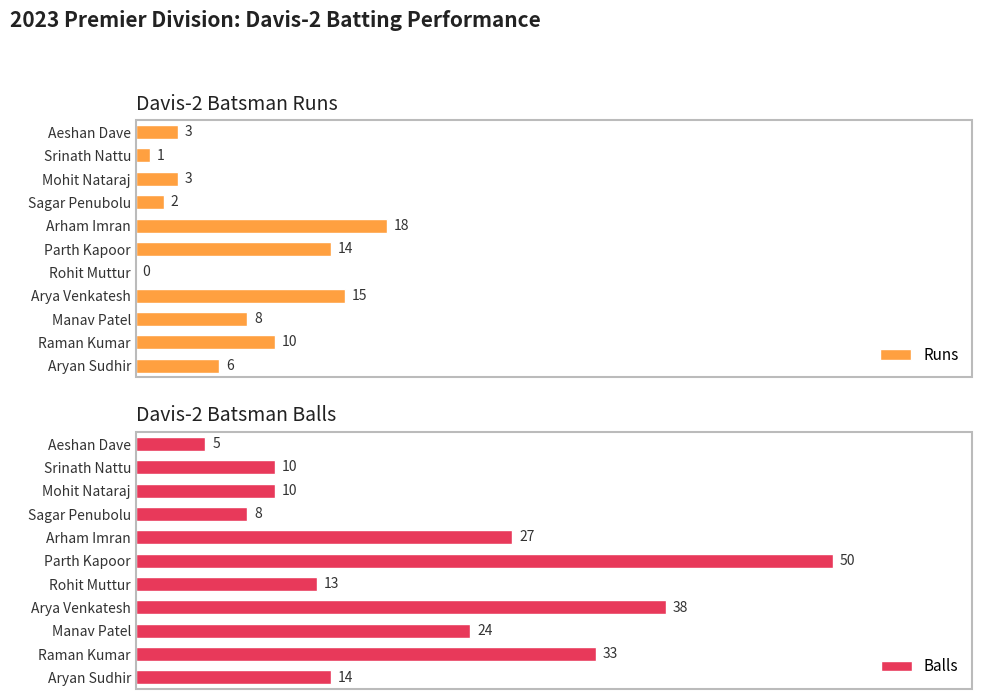

At which label does Balls reach its minimum?

Aeshan Dave